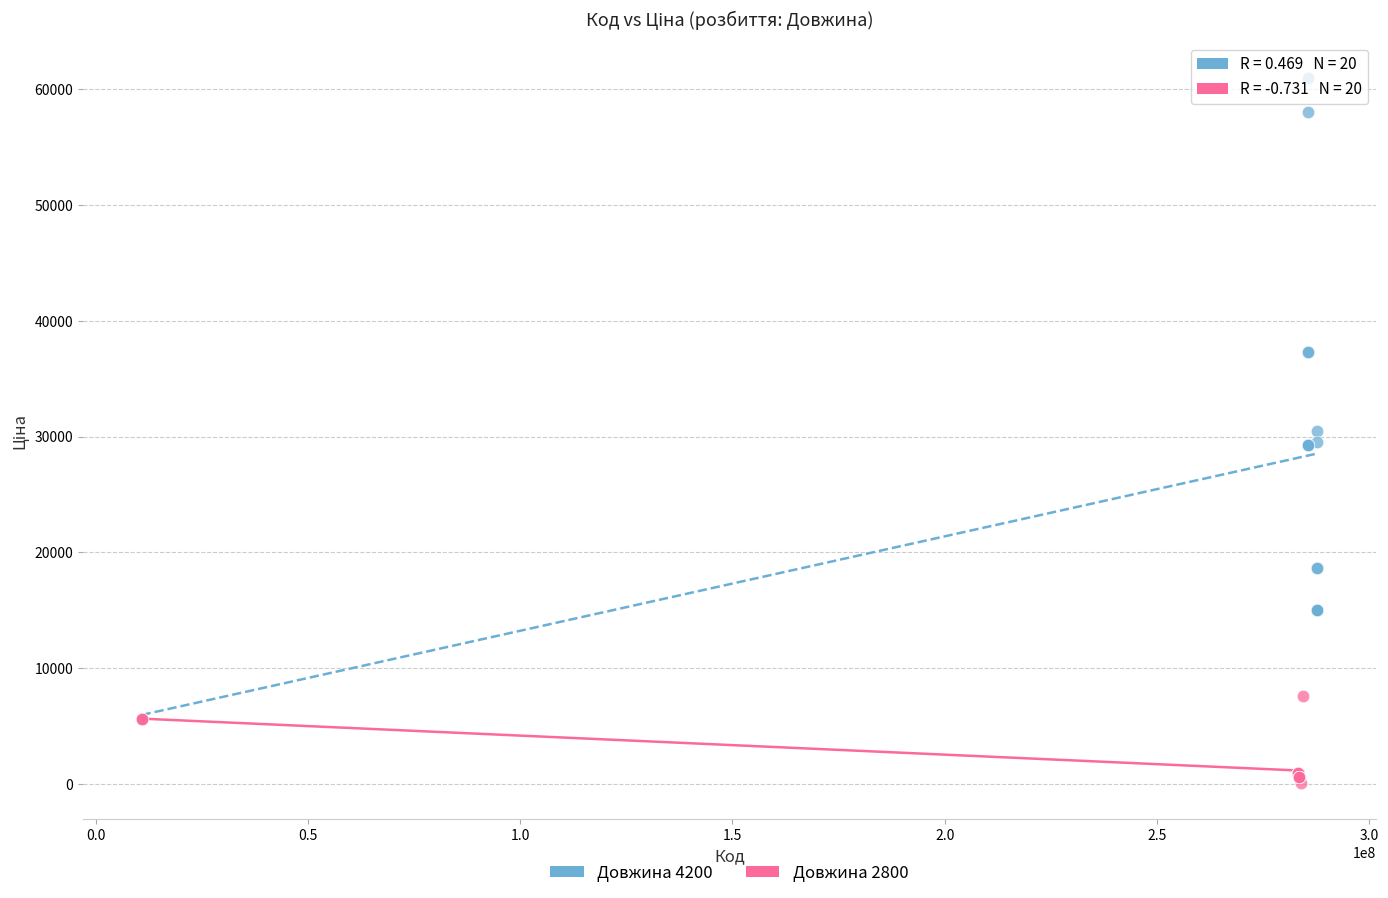

Which series contains the lowest Y value?

Довжина 2800